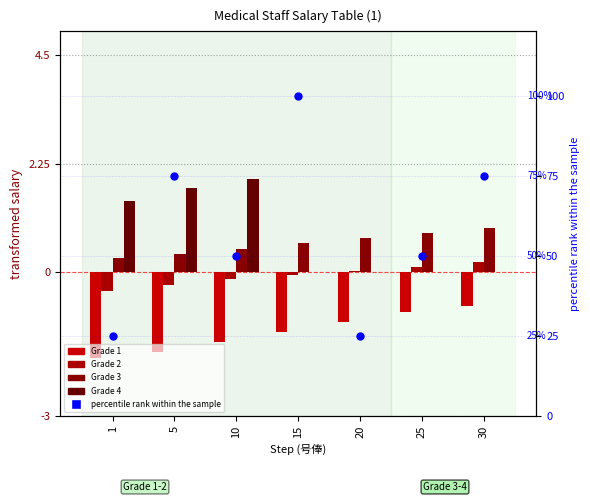

Which series has the widest spread of Y values?

percentile rank within the sample